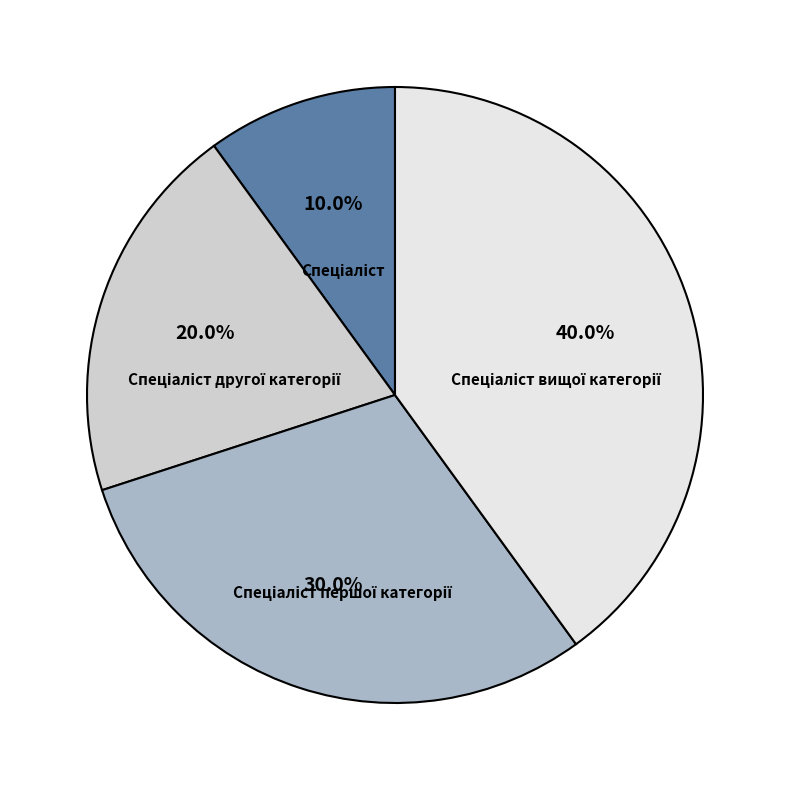

Is there any slice that represents more than half of the pie?

No